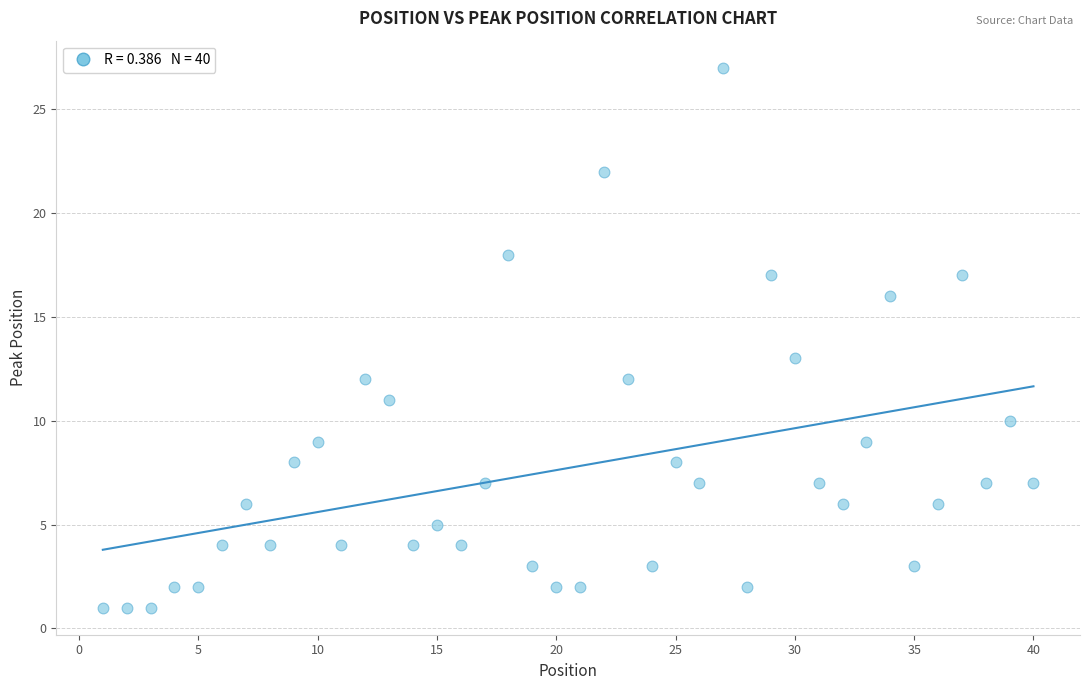

What is the range of X values (max minus min)?

39